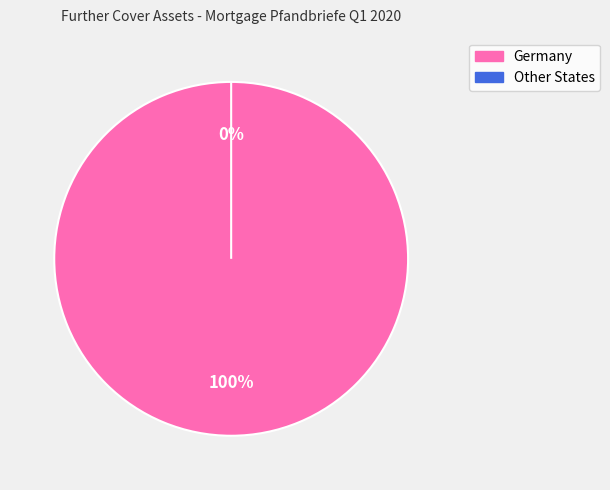

To the nearest percent, what is the average slice percentage?

50%